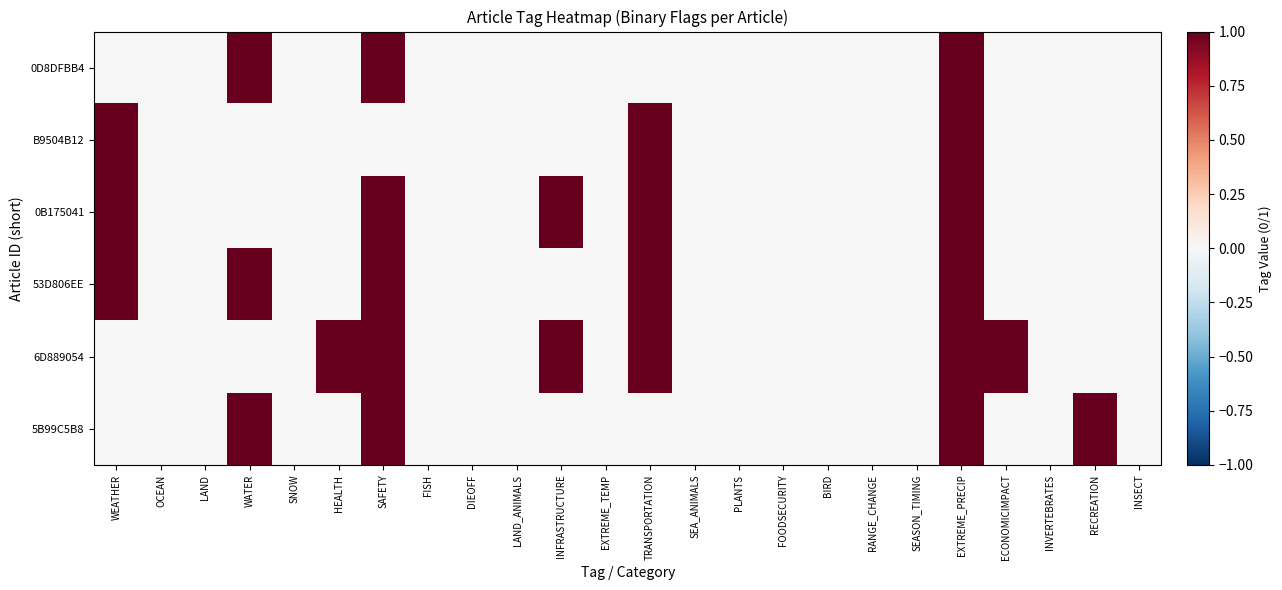

At FISH, list the series in order from smallest to largest.

0D8DFBB4, B9504B12, 0B175041, 53D806EE, 6D889054, 5B99C5B8